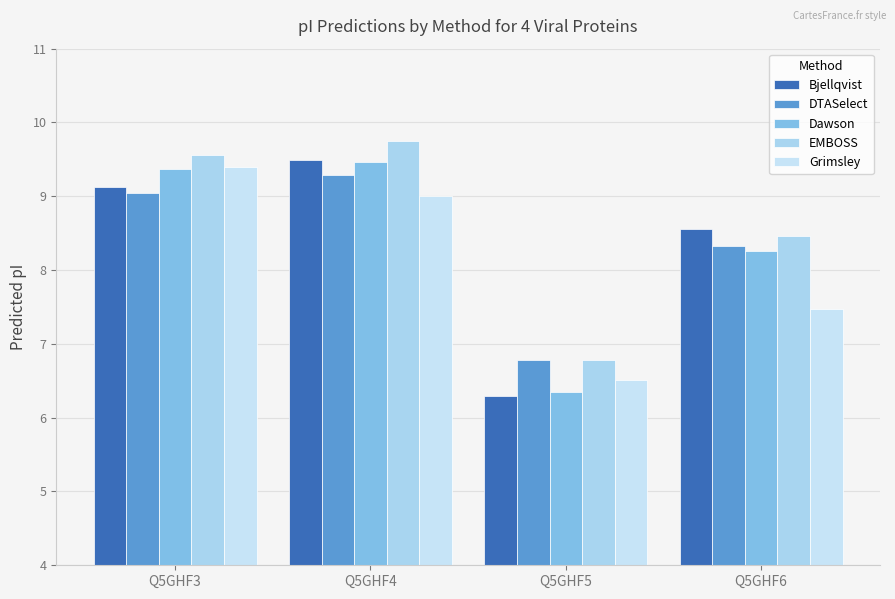

What is the value of the DTASelect bar at the 1st from the left?

9.0